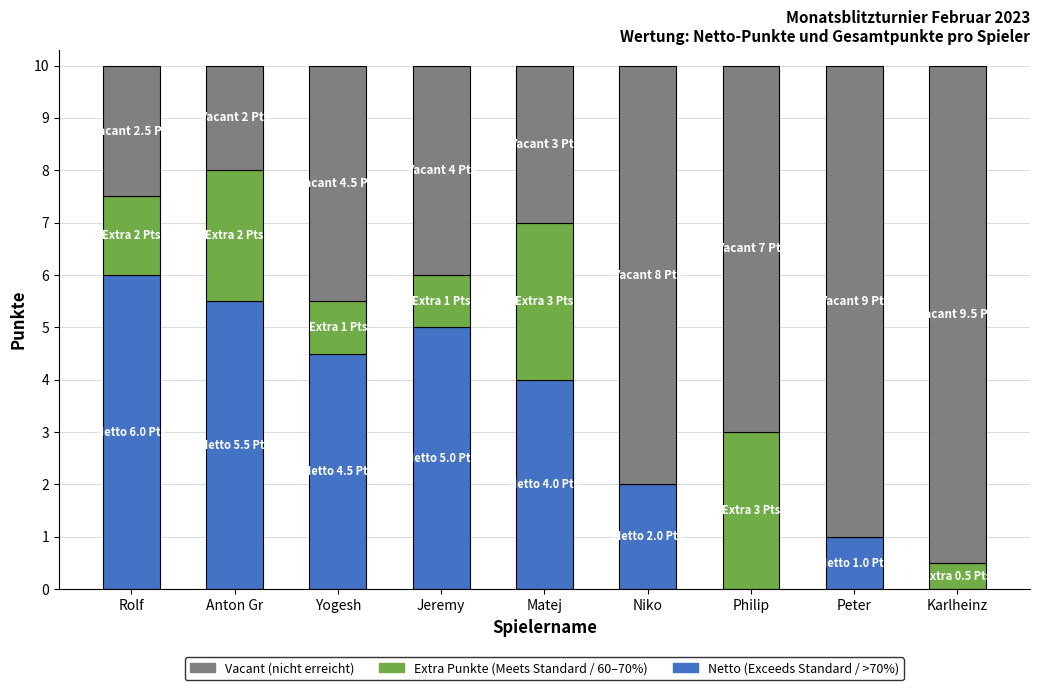

What is the total value across all series at Rolf?

10.0